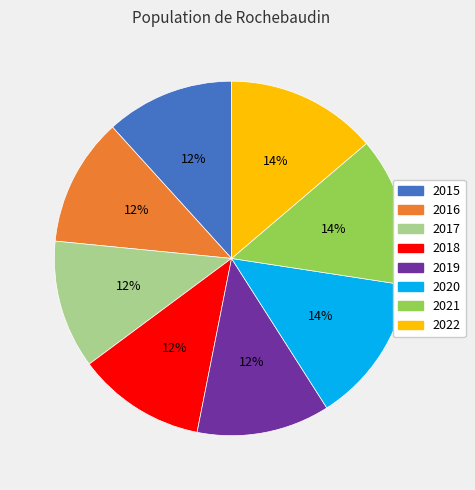

Does 2016 represent more than half of the total?

No